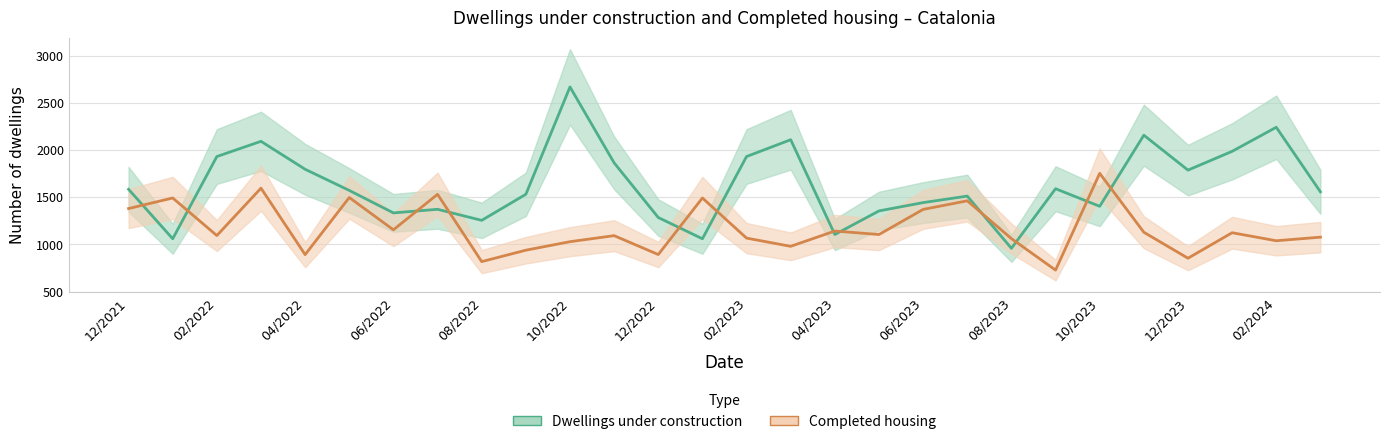

Rank the series by their average value, from lowest to highest.

Completed housing, Dwellings under construction